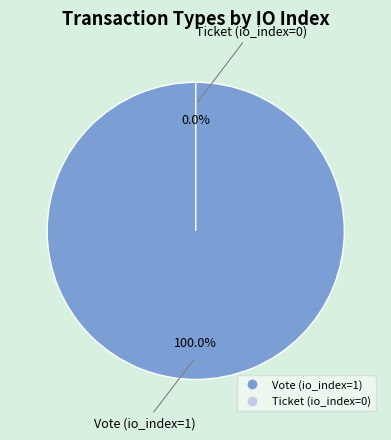

Is there any slice that represents more than half of the pie?

Yes